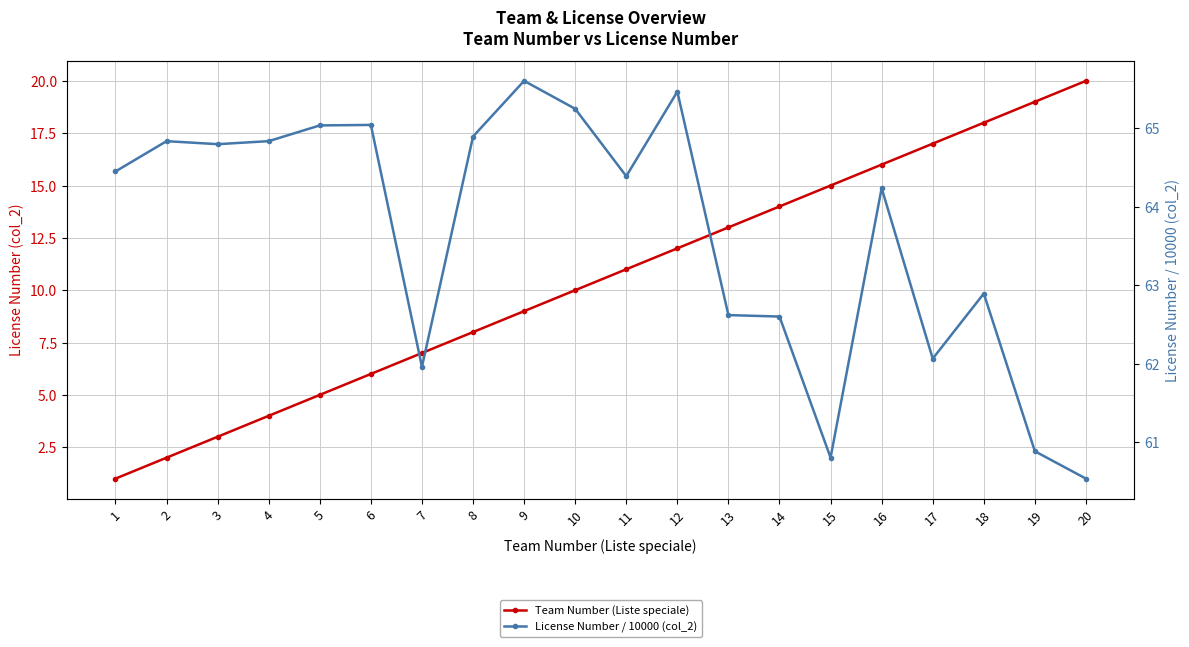

What is the greatest value displayed?

65.6